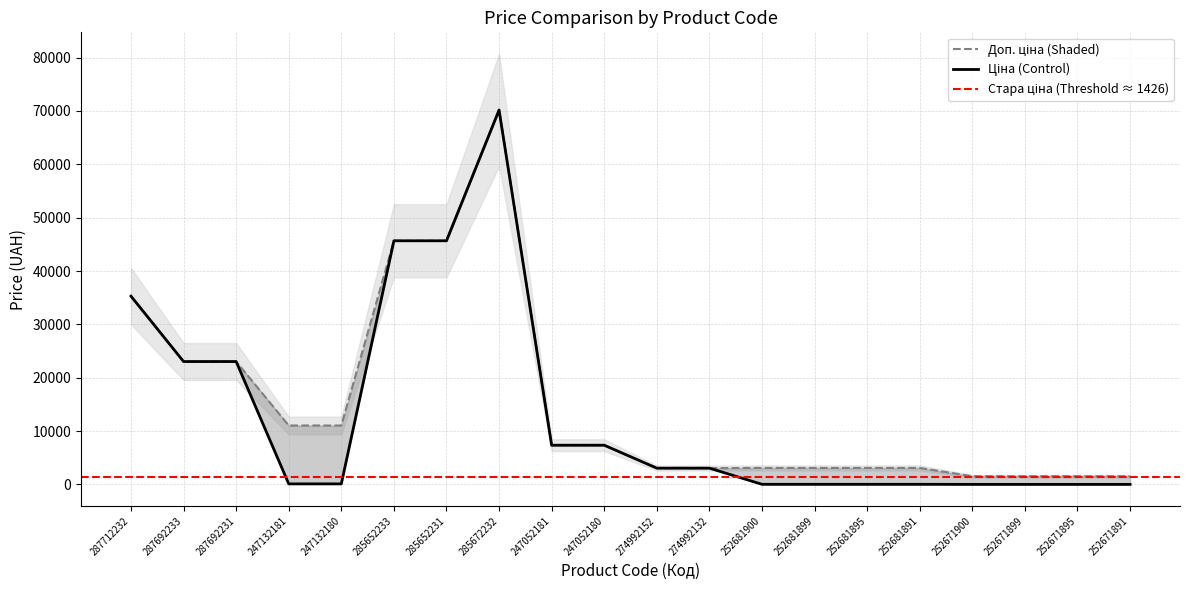

Does the chart display data point markers on the line(s)?

No